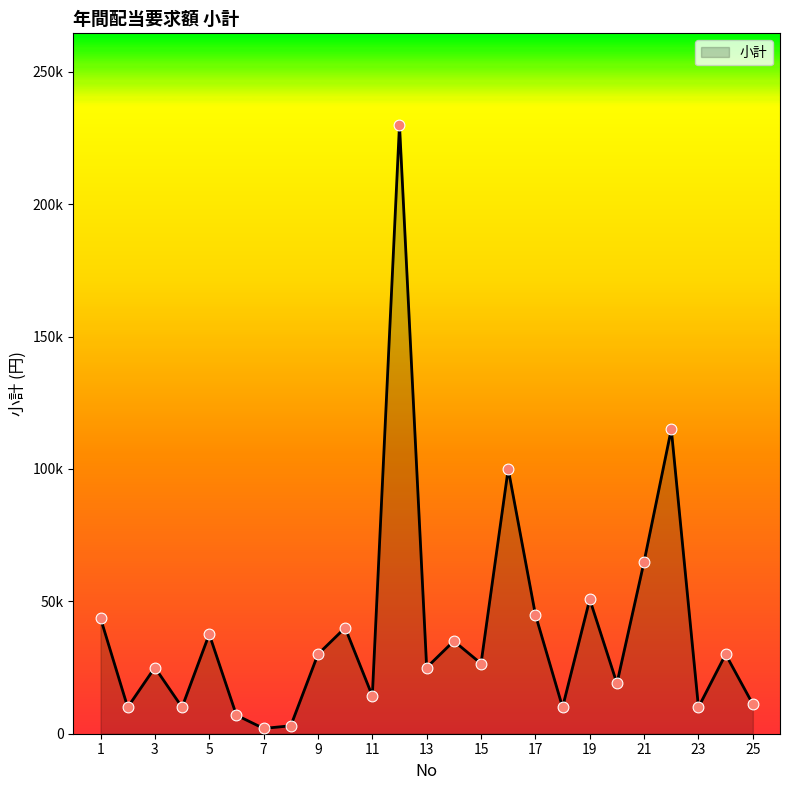

Does the chart have visible grid lines?

No